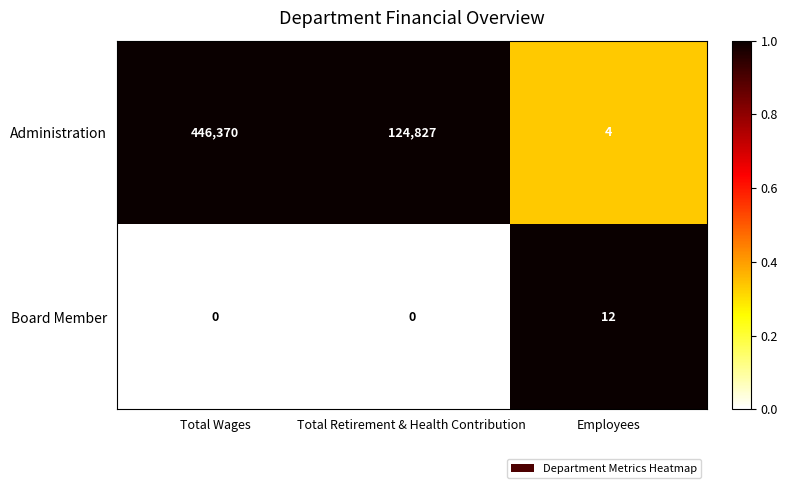

Reading left to right, what are all the values shown in this chart?

Administration: Total Wages=446370	Total Retirement & Health Contribution=124827	Employees=4
Board Member: Total Wages=0	Total Retirement & Health Contribution=0	Employees=12